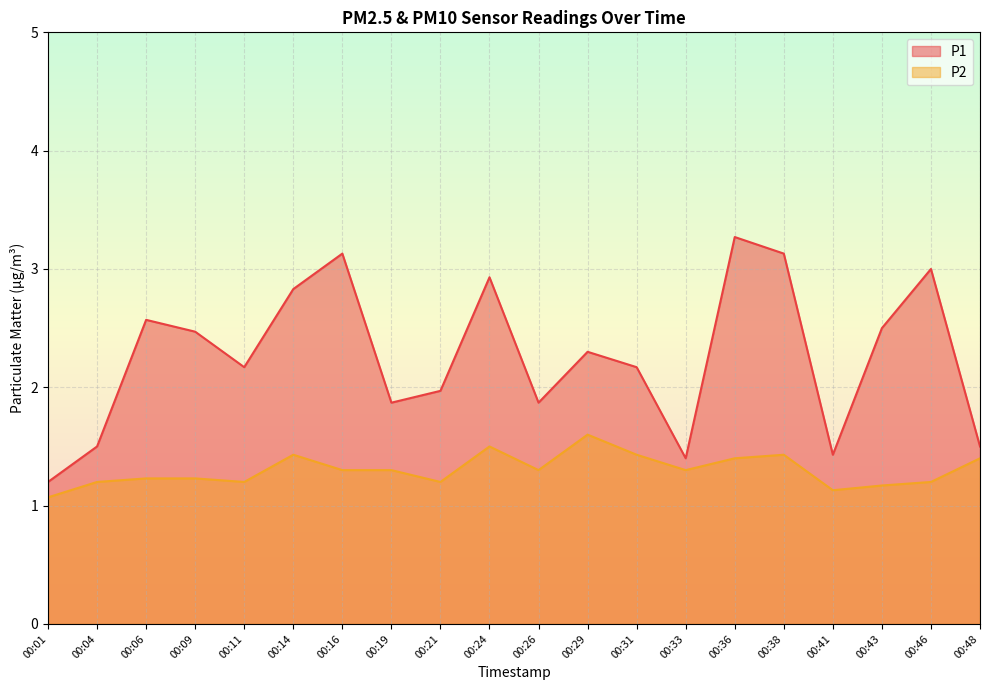

Reading left to right, list all the values displayed in this chart.

P1: 00:01=1.2	00:04=1.5	00:06=2.6	00:09=2.5	00:11=2.2	00:14=2.8	00:16=3.1	00:19=1.9	00:21=2.0	00:24=2.9	00:26=1.9	00:29=2.3	00:31=2.2	00:33=1.4	00:36=3.3	00:38=3.1	00:41=1.4	00:43=2.5	00:46=3.0	00:48=1.5
P2: 00:01=1.1	00:04=1.2	00:06=1.2	00:09=1.2	00:11=1.2	00:14=1.4	00:16=1.3	00:19=1.3	00:21=1.2	00:24=1.5	00:26=1.3	00:29=1.6	00:31=1.4	00:33=1.3	00:36=1.4	00:38=1.4	00:41=1.1	00:43=1.2	00:46=1.2	00:48=1.4